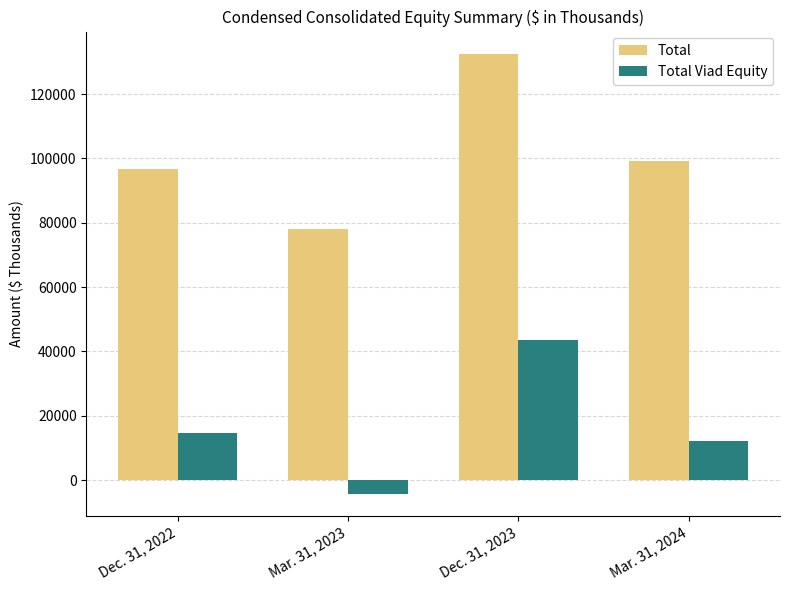

What value does the Total series have at Dec. 31, 2022, to the nearest 50?

96850